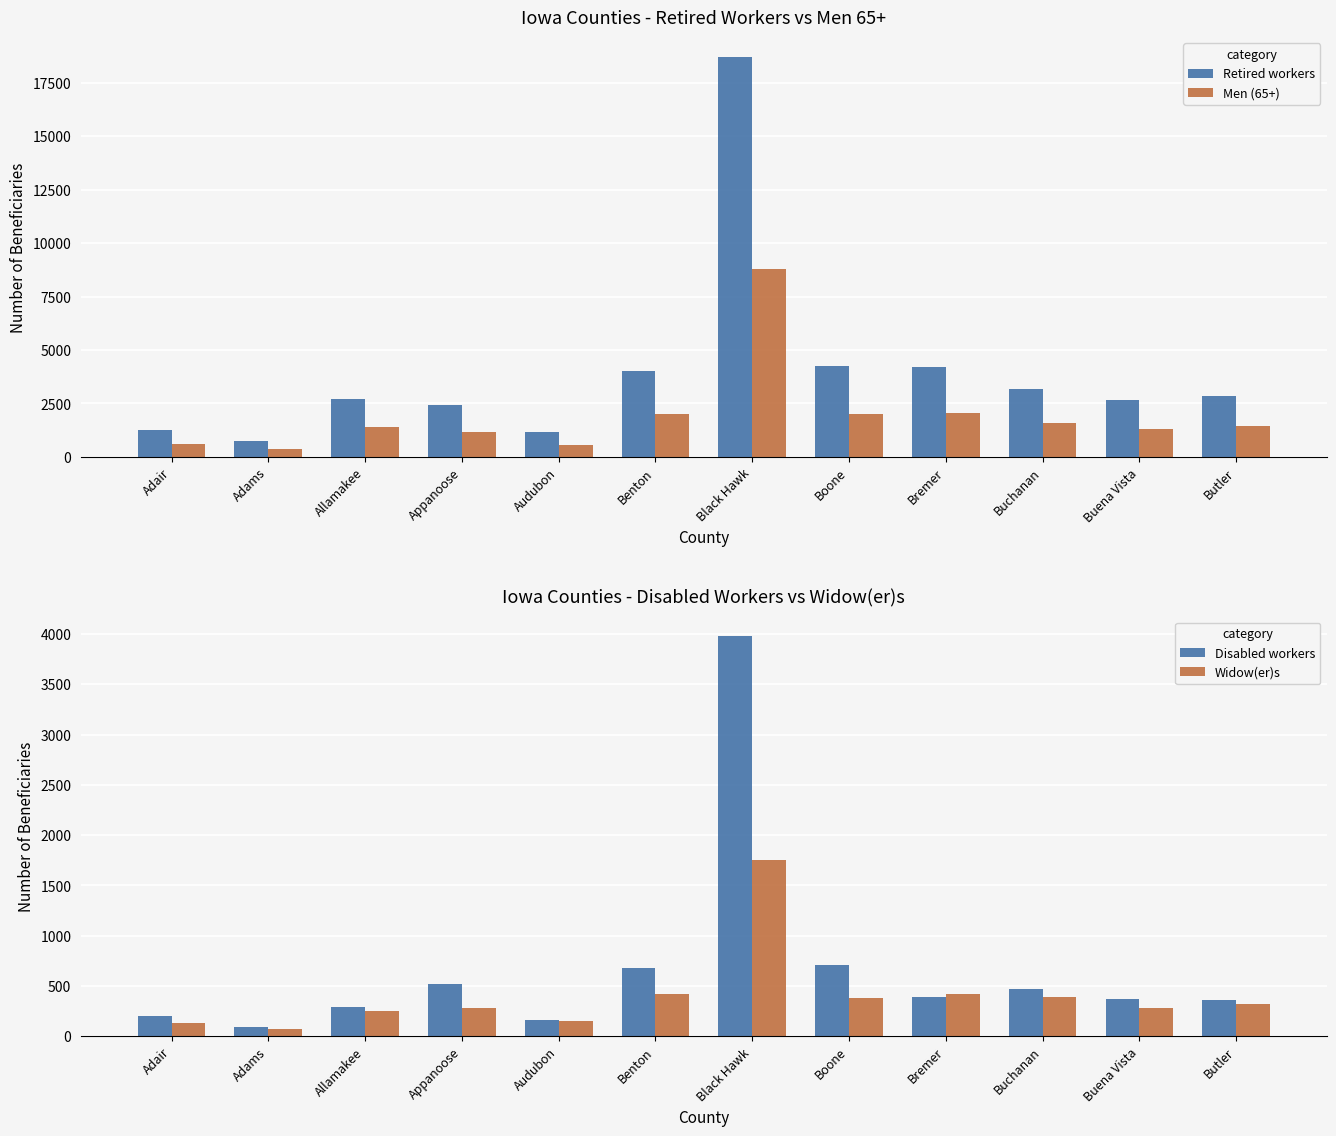

What position from the left is Benton?

6